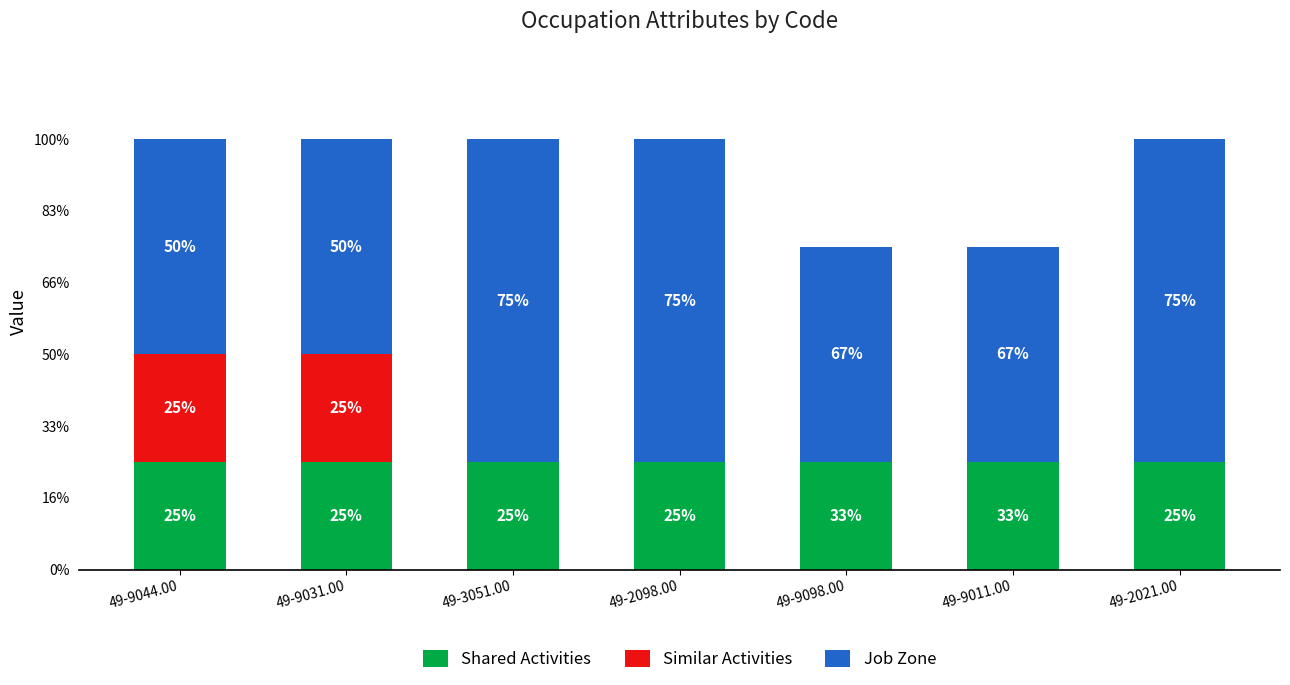

What are all the series names shown in the legend?

Shared Activities, Similar Activities, Job Zone